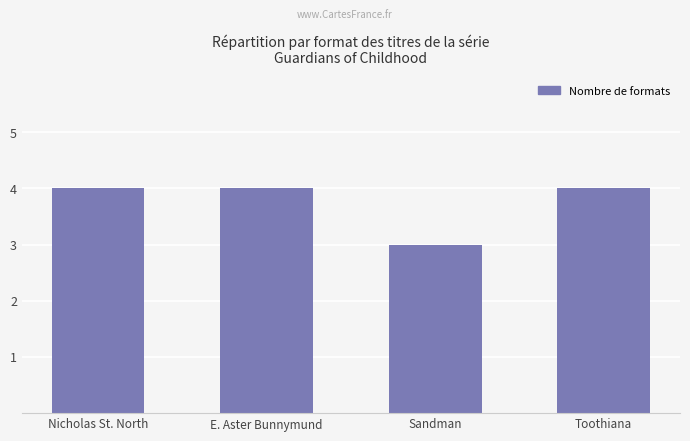

What is the label of the 4th bar from the right?

Nicholas St. North